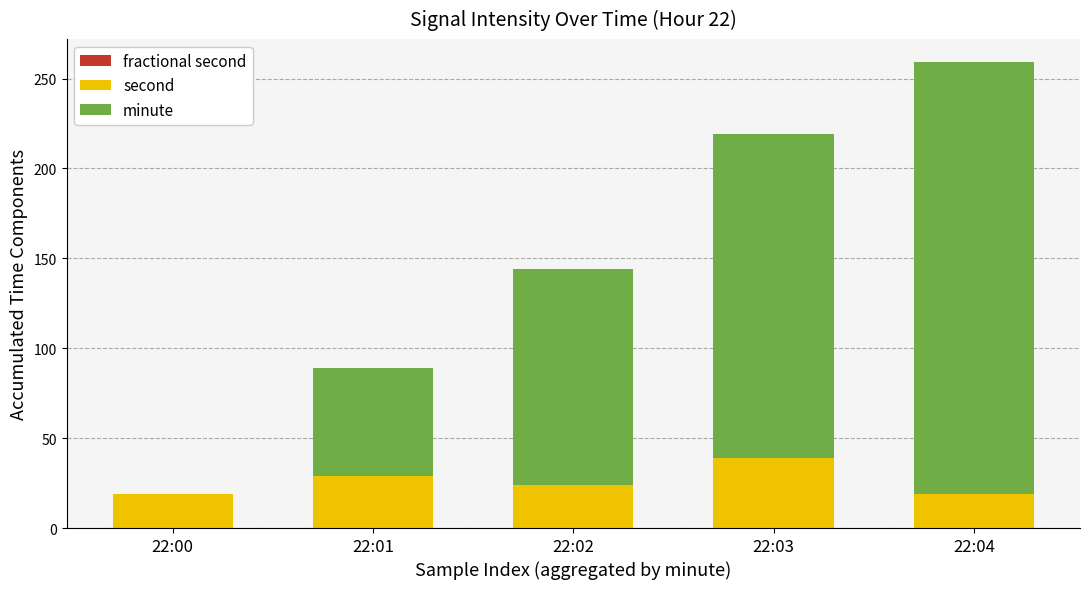

At which category is the sum across all series the highest?

22:04